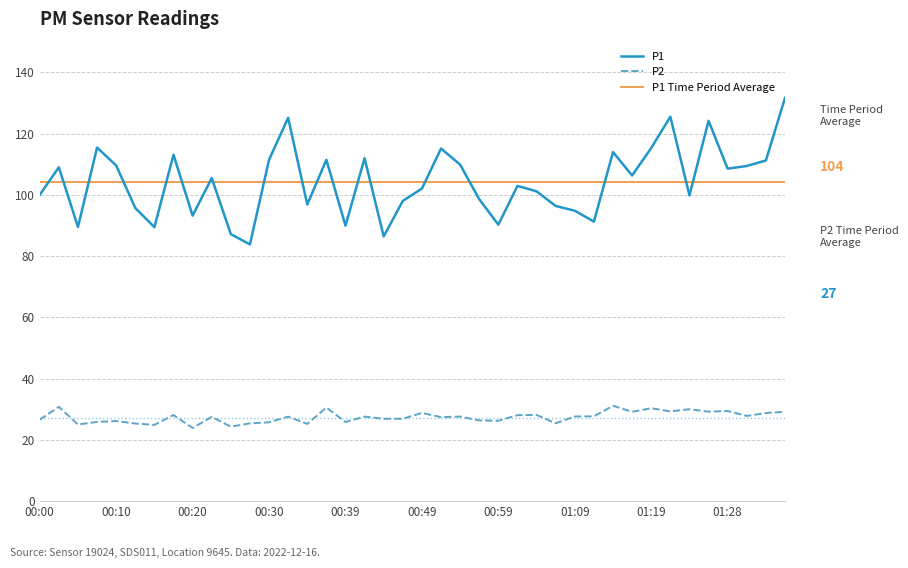

At which category does the chart reach its minimum across all series?

00:20